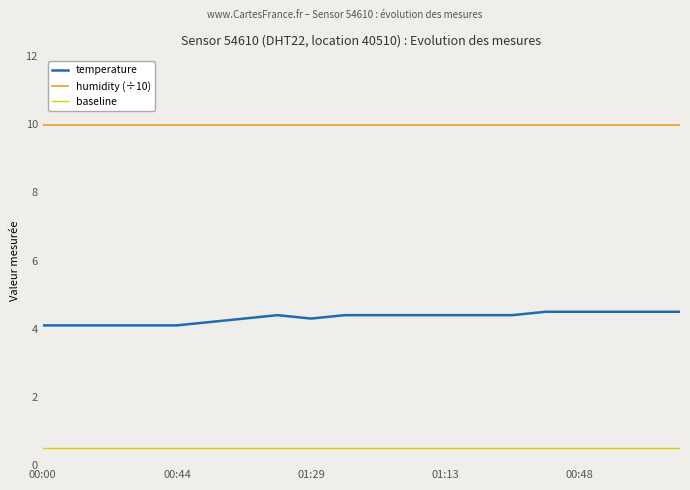

What is the lowest value of the baseline series?

0.5